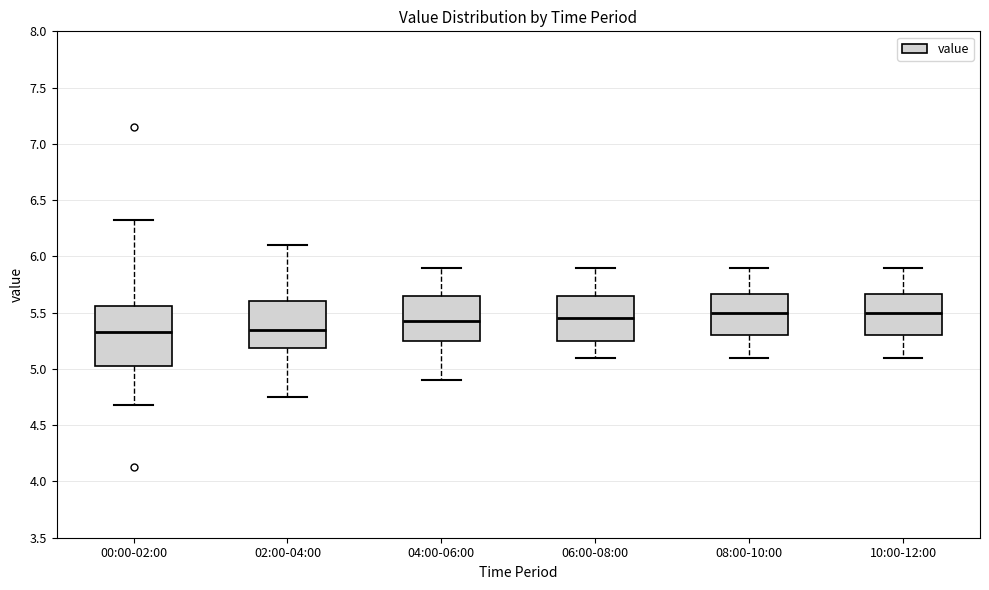

Reading left to right, read every box against the y-axis: the position of its median line, the range the box covers, and the ends of its whiskers. The values are not printed on the chart, so give them approximately, as read against the axis.

00:00-02:00: median 5.35, box 5.05 to 5.55, whiskers 4.70 to 6.30
02:00-04:00: median 5.35, box 5.20 to 5.60, whiskers 4.75 to 6.10
04:00-06:00: median 5.45, box 5.25 to 5.65, whiskers 4.90 to 5.90
06:00-08:00: median 5.45, box 5.25 to 5.65, whiskers 5.10 to 5.90
08:00-10:00: median 5.50, box 5.30 to 5.65, whiskers 5.10 to 5.90
10:00-12:00: median 5.50, box 5.30 to 5.65, whiskers 5.10 to 5.90